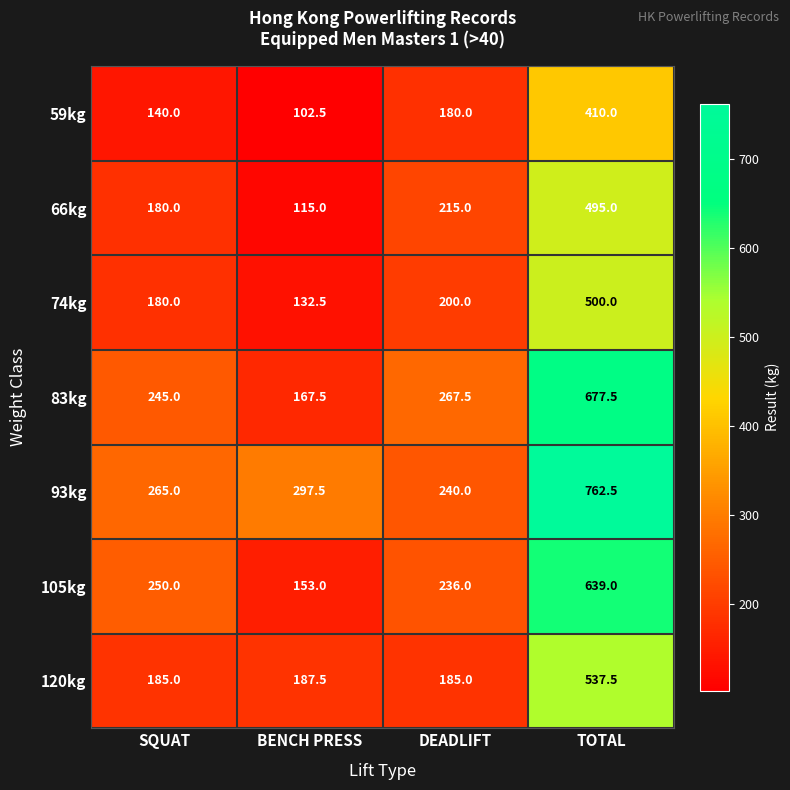

Reading left to right, list all the values displayed in this chart.

59kg: SQUAT=140.0	BENCH PRESS=102.5	DEADLIFT=180.0	TOTAL=410.0
66kg: SQUAT=180.0	BENCH PRESS=115.0	DEADLIFT=215.0	TOTAL=495.0
74kg: SQUAT=180.0	BENCH PRESS=132.5	DEADLIFT=200.0	TOTAL=500.0
83kg: SQUAT=245.0	BENCH PRESS=167.5	DEADLIFT=267.5	TOTAL=677.5
93kg: SQUAT=265.0	BENCH PRESS=297.5	DEADLIFT=240.0	TOTAL=762.5
105kg: SQUAT=250.0	BENCH PRESS=153.0	DEADLIFT=236.0	TOTAL=639.0
120kg: SQUAT=185.0	BENCH PRESS=187.5	DEADLIFT=185.0	TOTAL=537.5